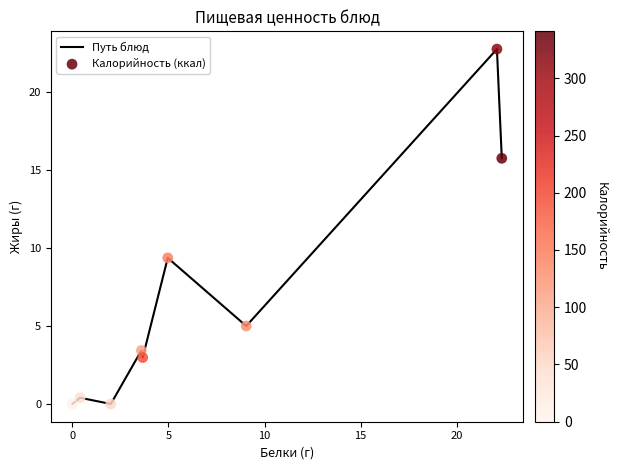

What is the maximum value shown in the chart?

22.8